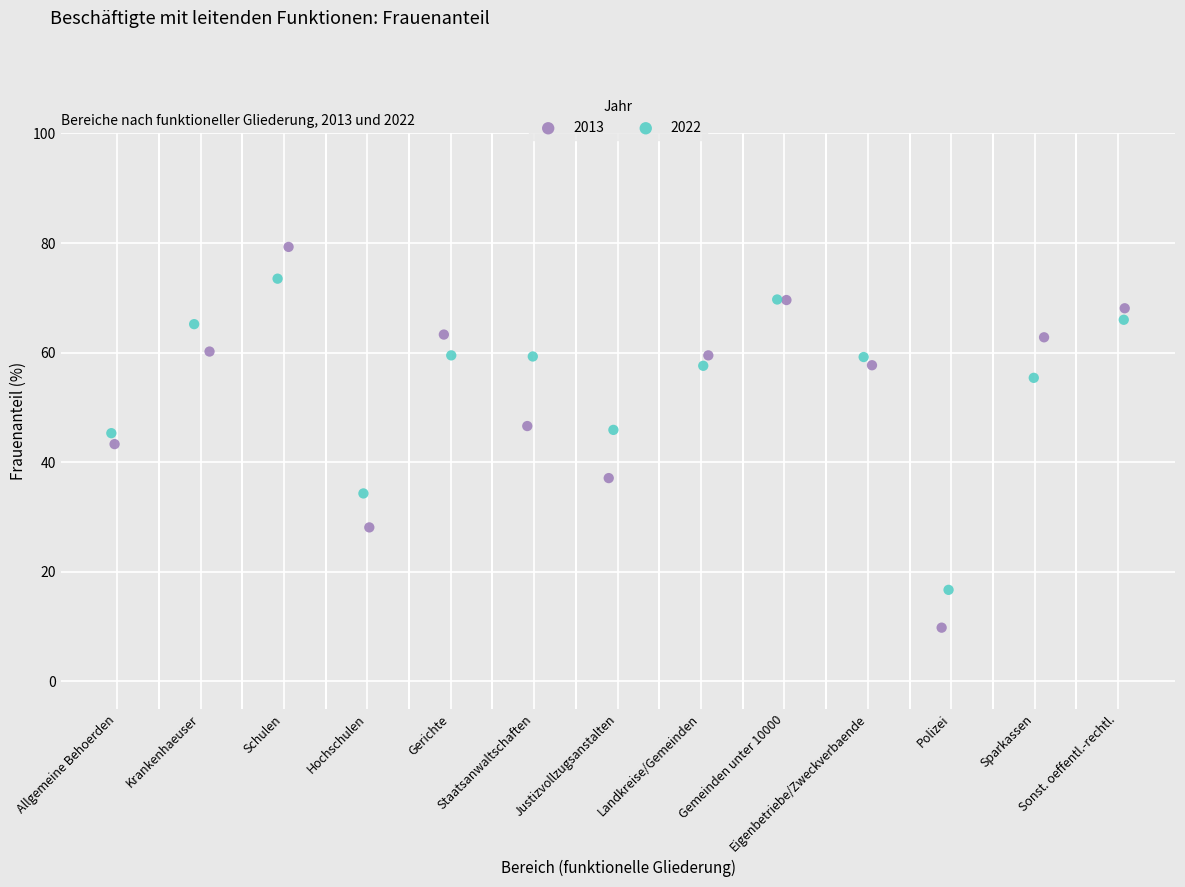

Which series has the widest spread of Y values?

2013